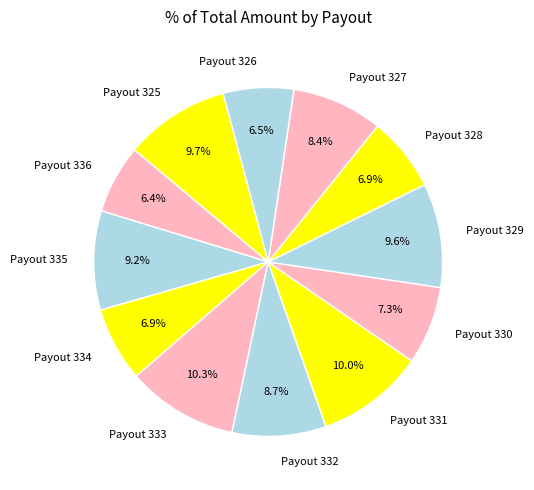

To the nearest percent, what portion does Payout 336 represent?

6%